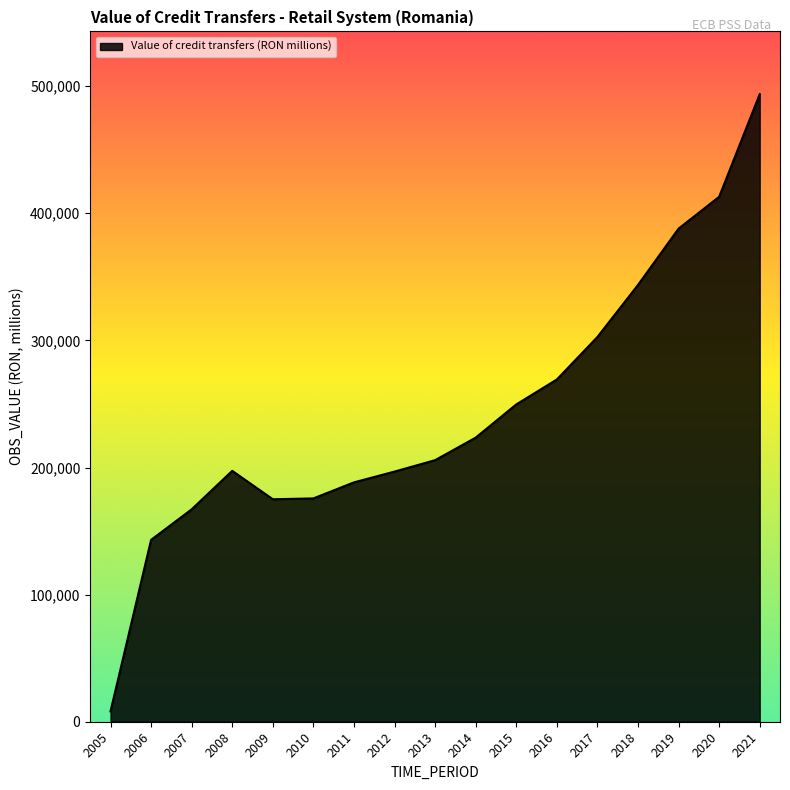

What value does the data have at 2021?

493716.7